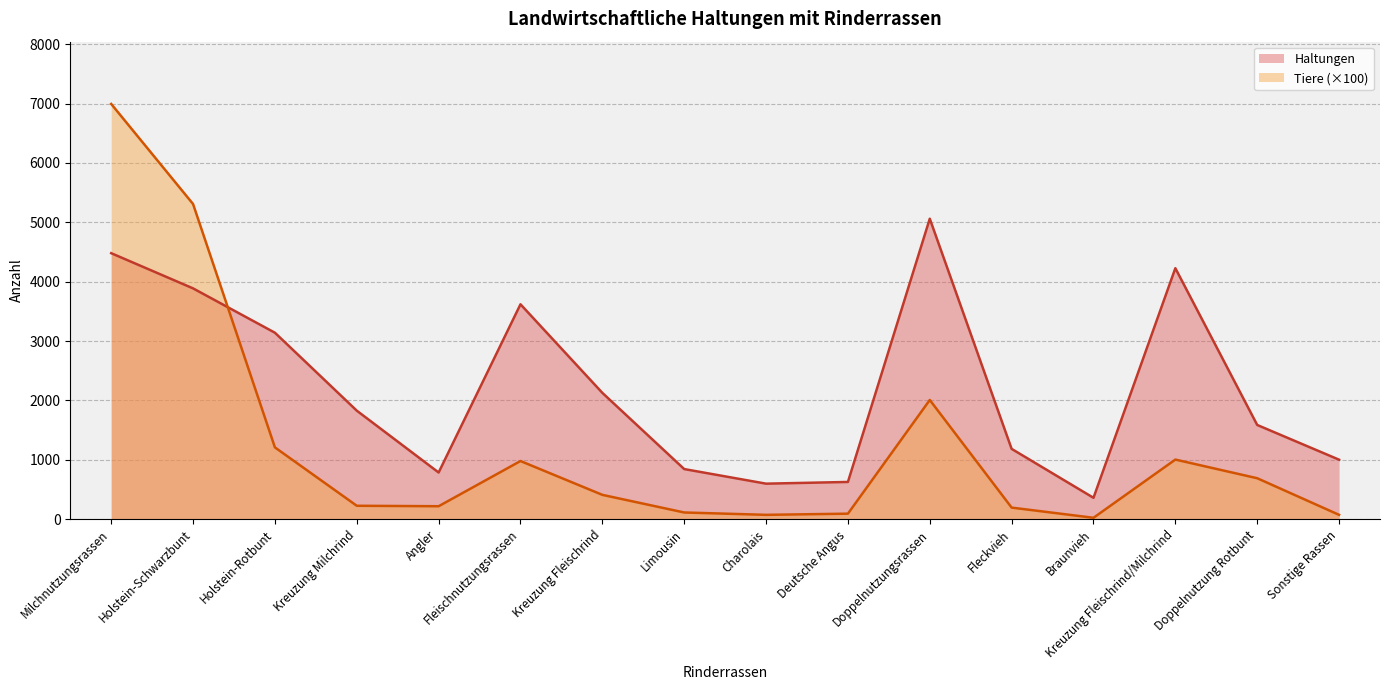

List the labels in order of Tiere value, smallest first.

Braunvieh, Sonstige Rassen, Charolais, Deutsche Angus, Limousin, Fleckvieh, Angler, Kreuzung Milchrind, Kreuzung Fleischrind, Doppelnutzung Rotbunt, Fleischnutzungsrassen, Kreuzung Fleischrind/Milchrind, Holstein-Rotbunt, Doppelnutzungsrassen, Holstein-Schwarzbunt, Milchnutzungsrassen